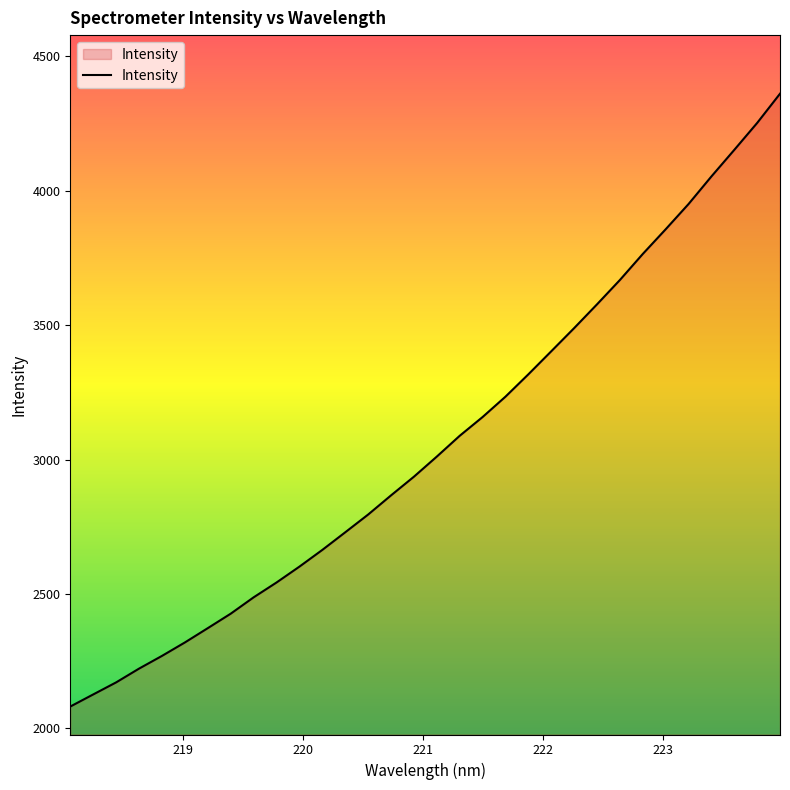

What is the smallest value displayed?

2080.8